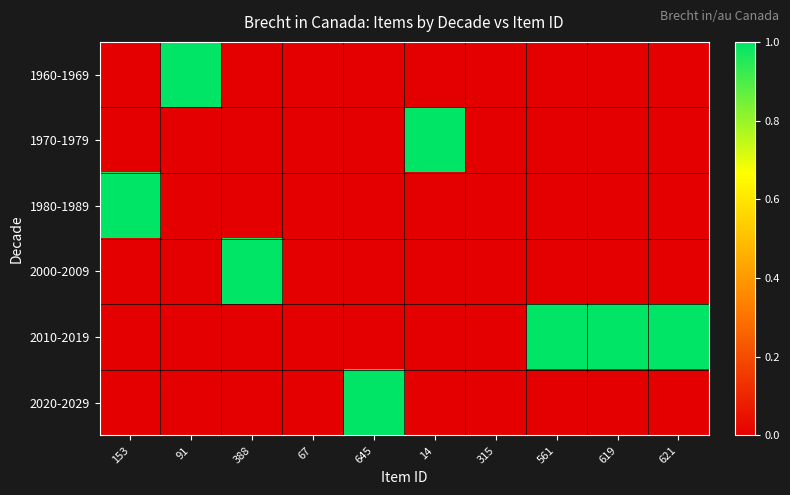

What is the spread (max minus min) of values at 153?

1